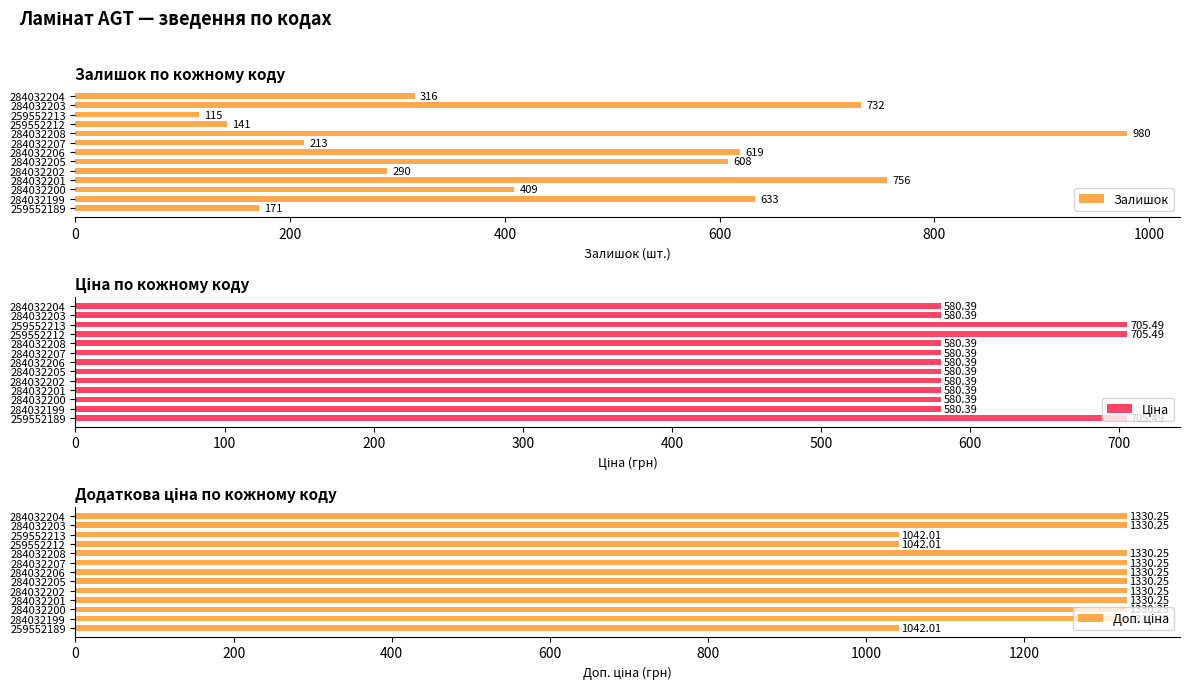

What is the maximum value for Ціна?

705.5